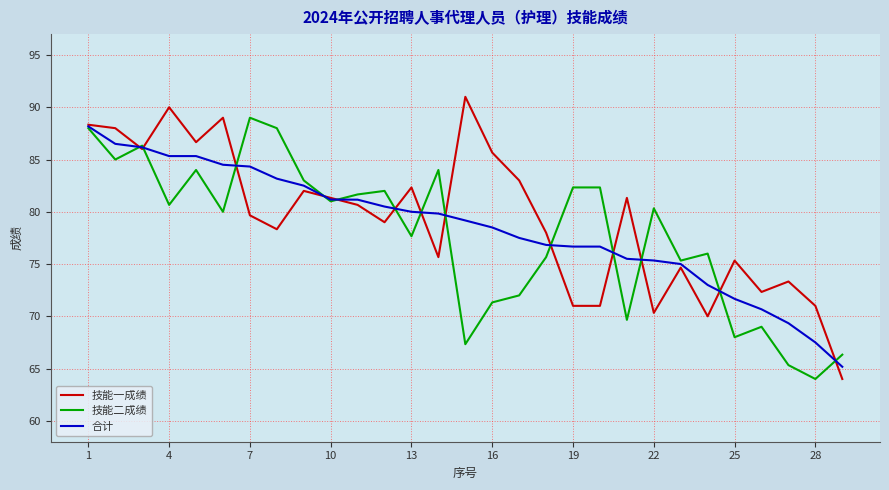

What is the smallest value displayed?

64.0